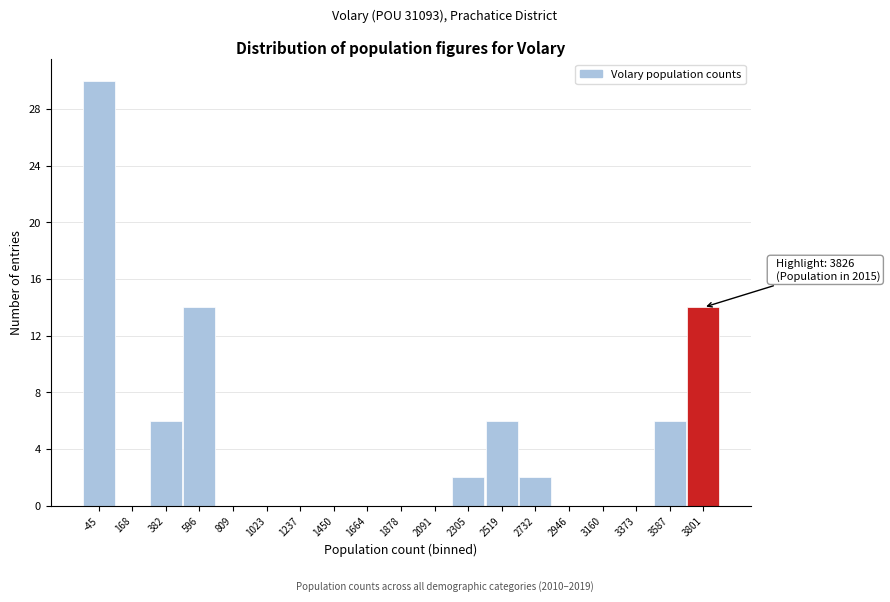

Reading left to right, list all the values displayed in this chart.

-45=30	168=0	382=6	596=14	809=0	1023=0	1237=0	1450=0	1664=0	1878=0	2091=0	2305=2	2519=6	2732=2	2946=0	3160=0	3373=0	3587=6	3801=14